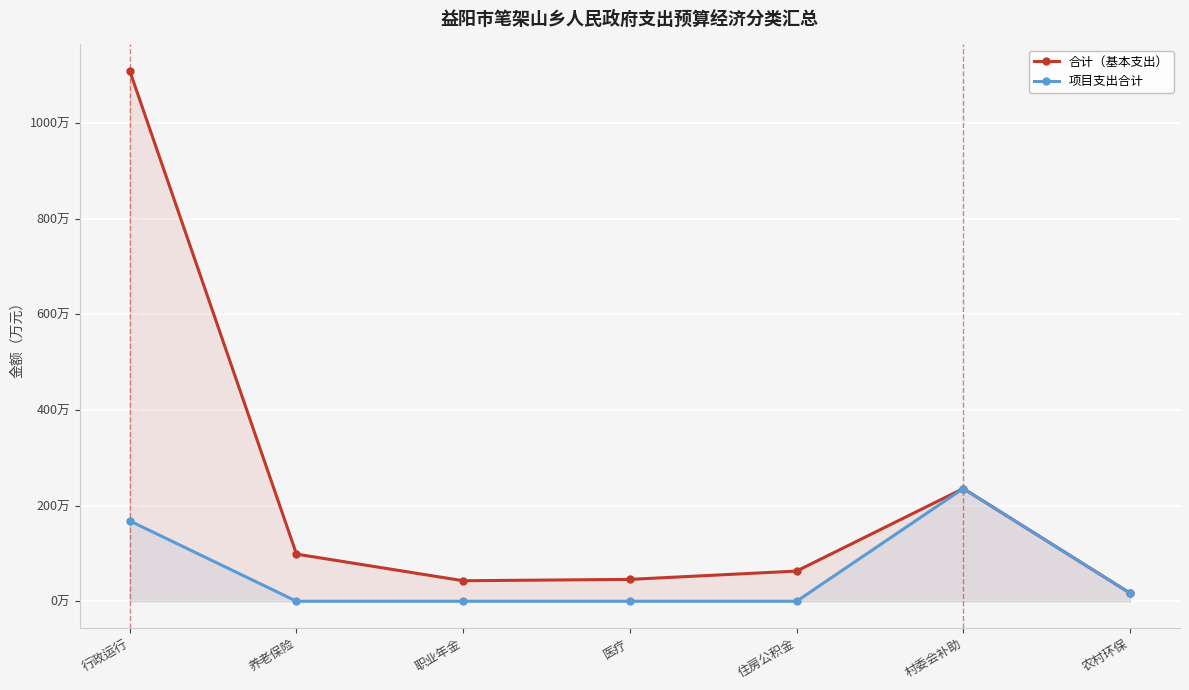

True or false: 合计（基本支出） and 项目支出合计 cross at least once.

False